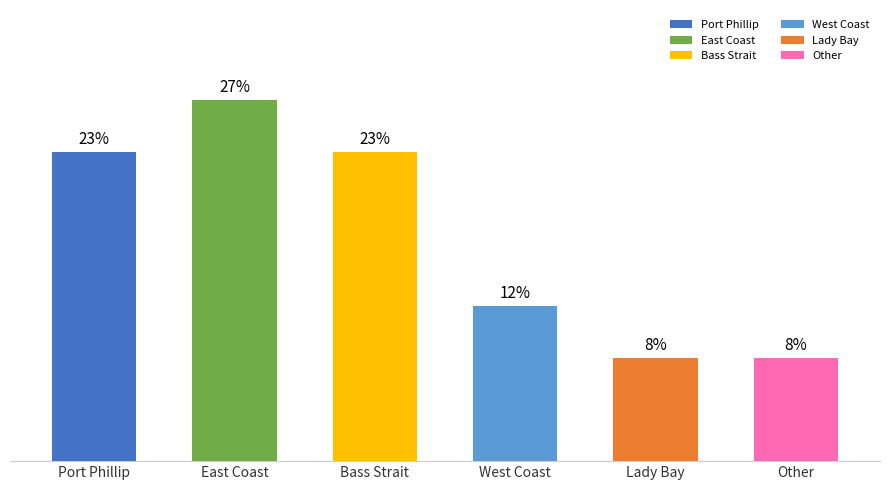

Does the chart contain any negative values?

No